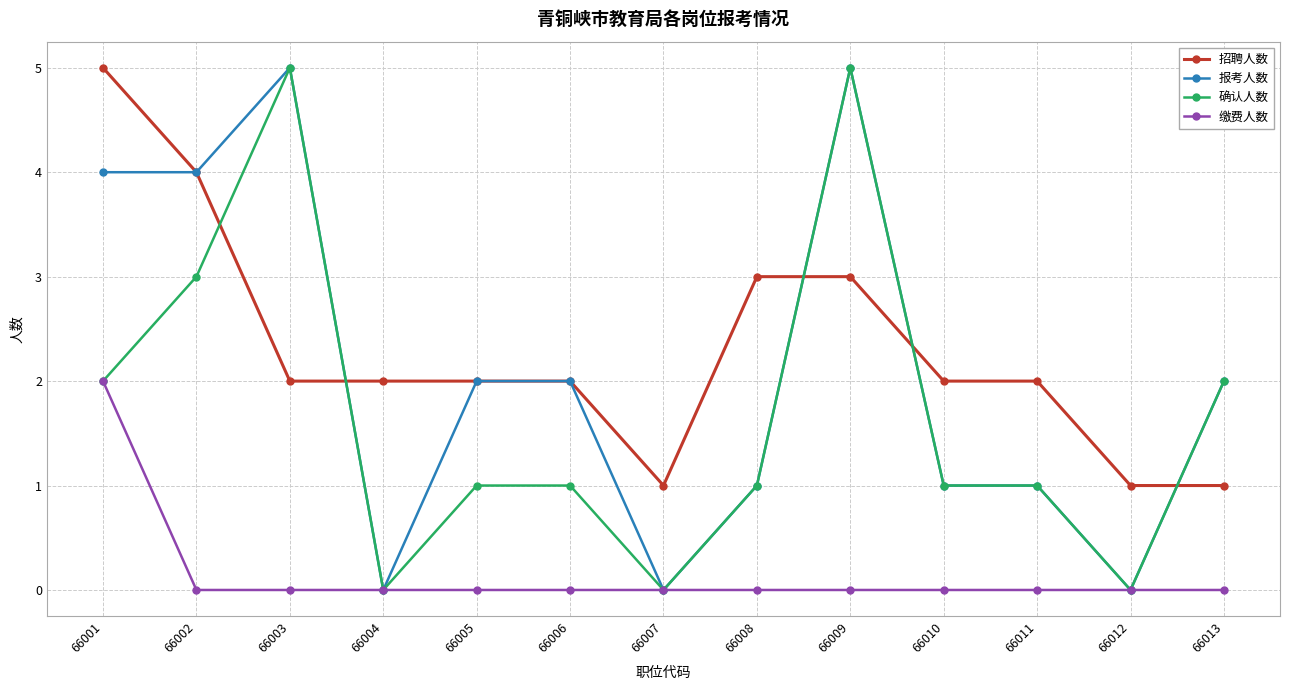

At which category does 报考人数 reach its first local peak?

66003